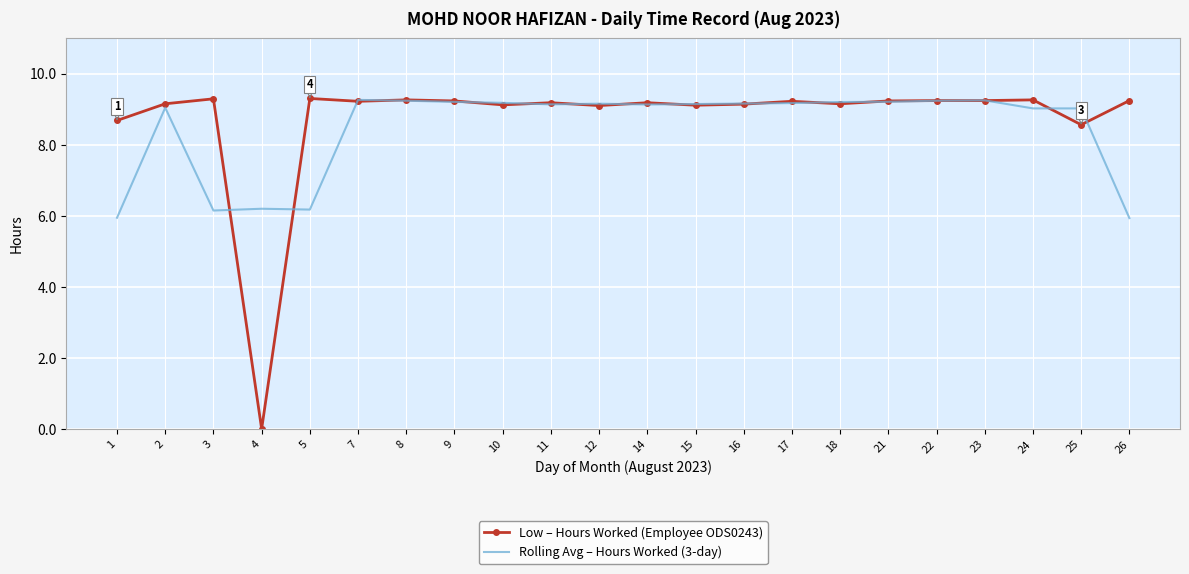

Which category has the lowest value across all series?

4